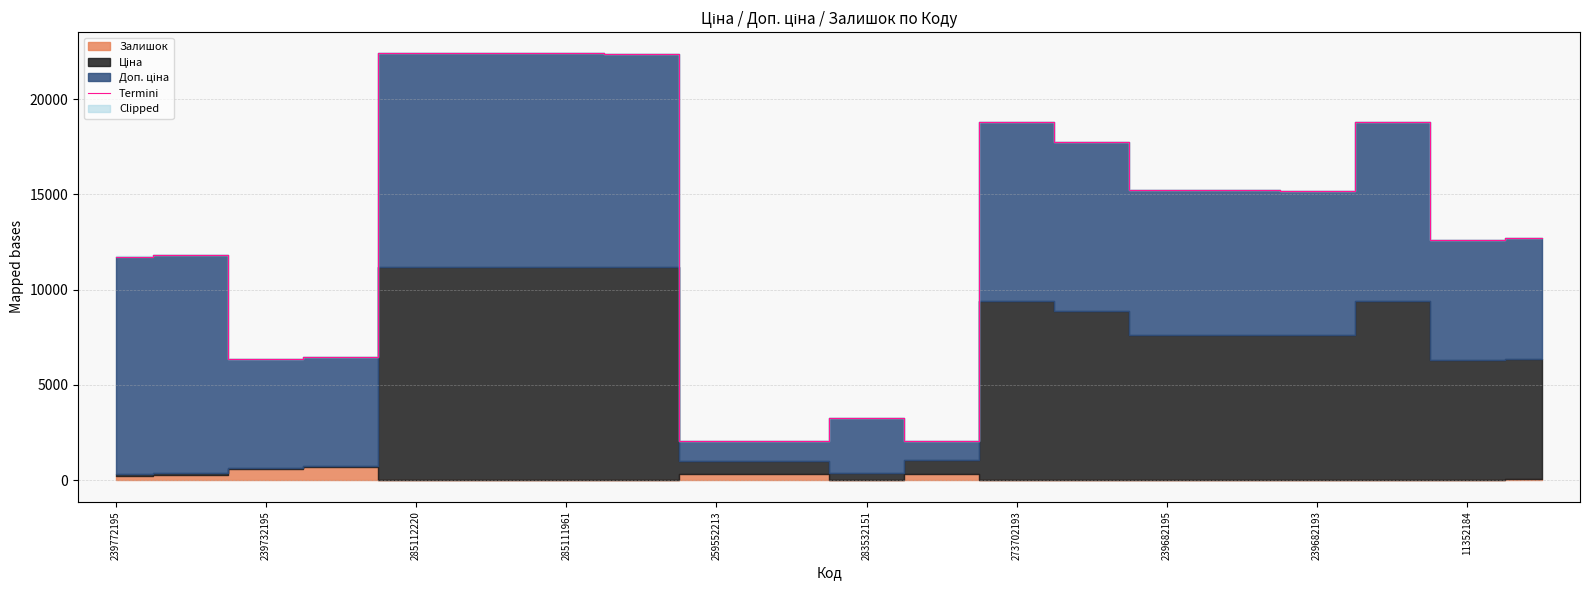

True or false: Termini has a value of 7485.6 at 239682195.

False